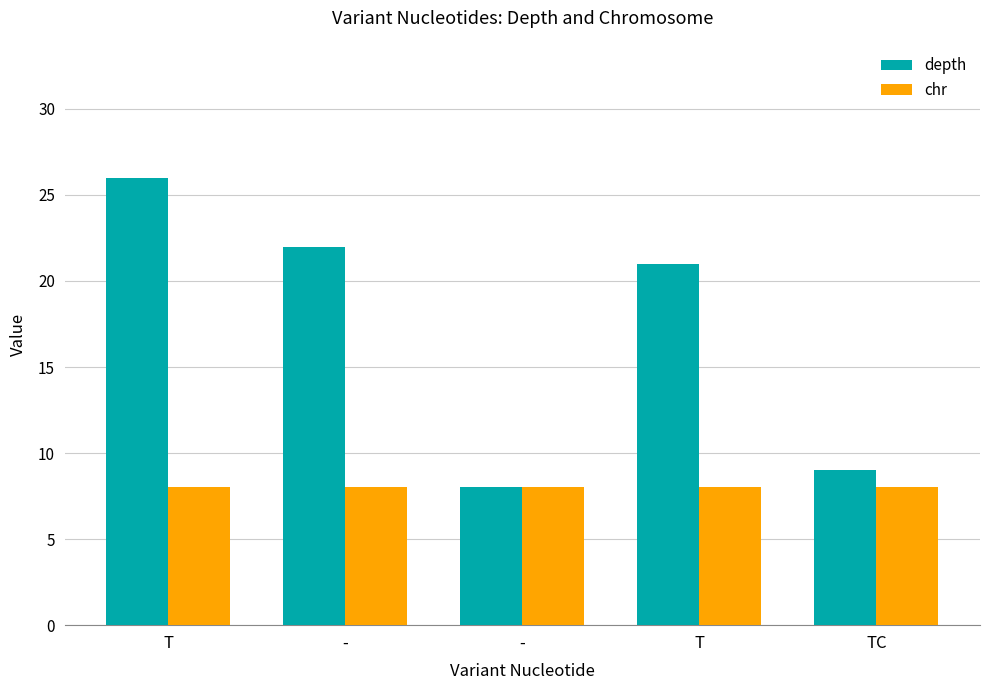

True or false: depth has a value of 11 at -.

False